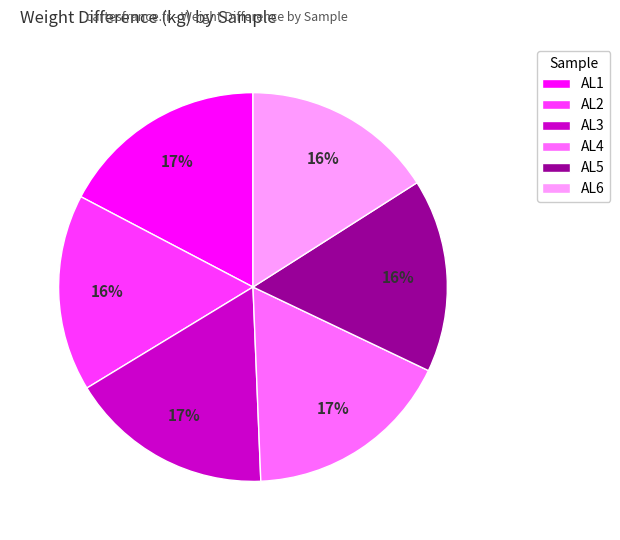

Do AL1 and AL5 together represent more than half of the pie?

No